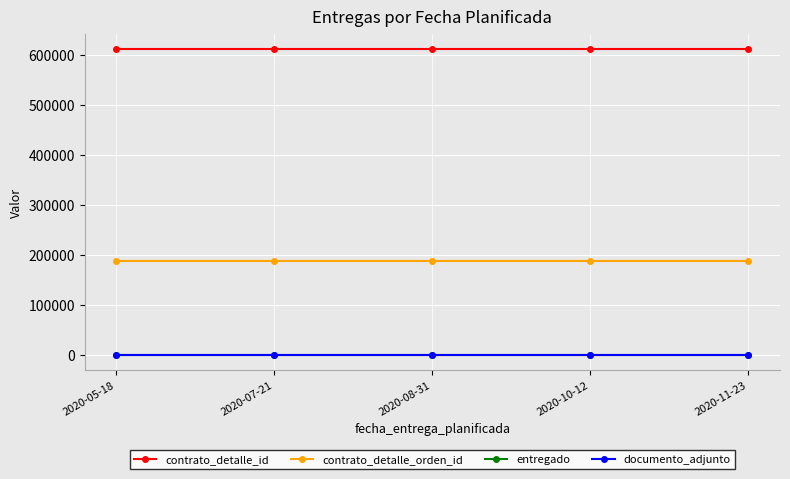

Is this an area chart (filled region under the line)?

No